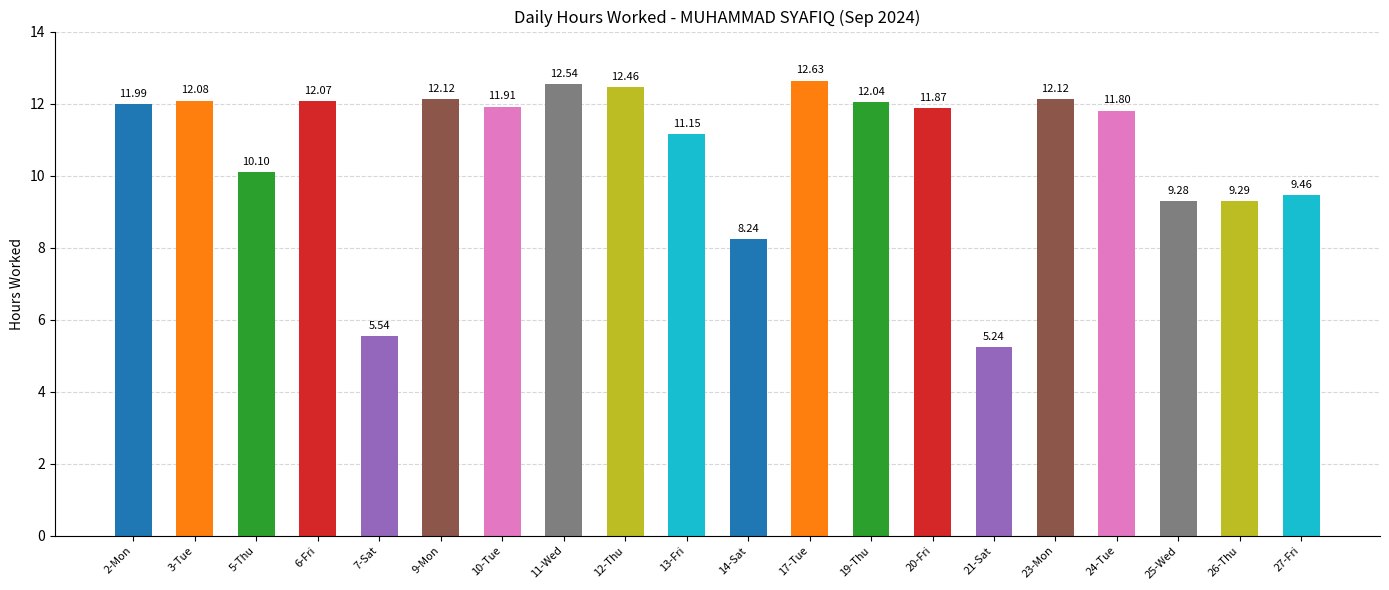

Approximately how many times larger is the value at 9-Mon compared to 14-Sat?

1.5